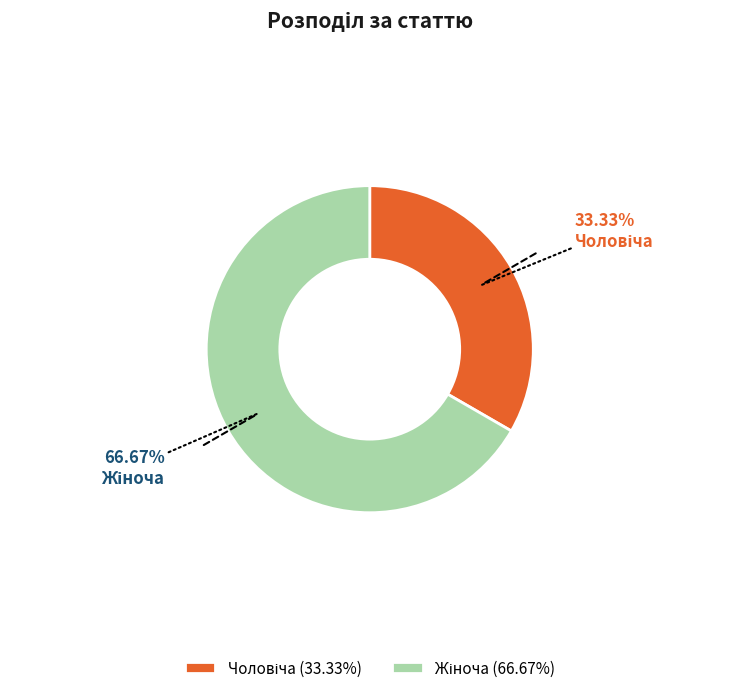

Does any single category account for the majority?

Yes